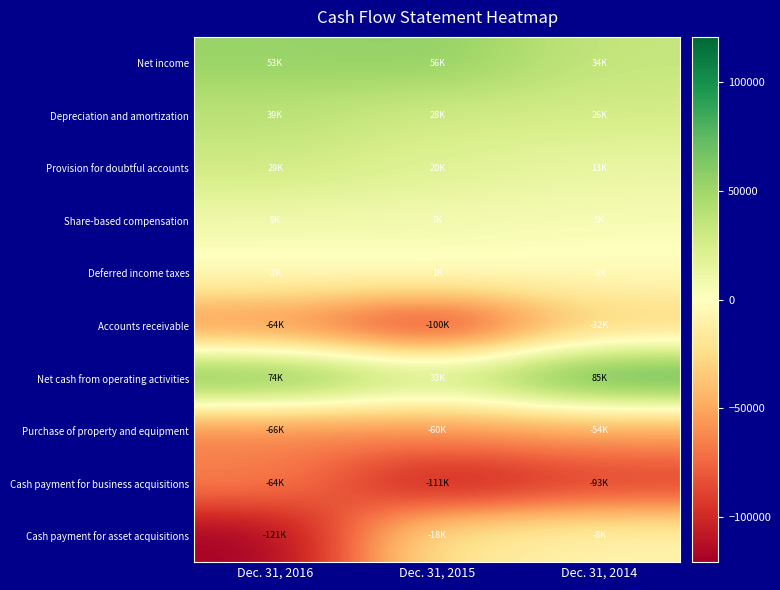

At Dec. 31, 2014, list the series in order from smallest to largest.

Cash payment for business acquisitions, Purchase of property and equipment, Accounts receivable, Cash payment for asset acquisitions, Deferred income taxes, Share-based compensation, Provision for doubtful accounts, Depreciation and amortization, Net income, Net cash from operating activities